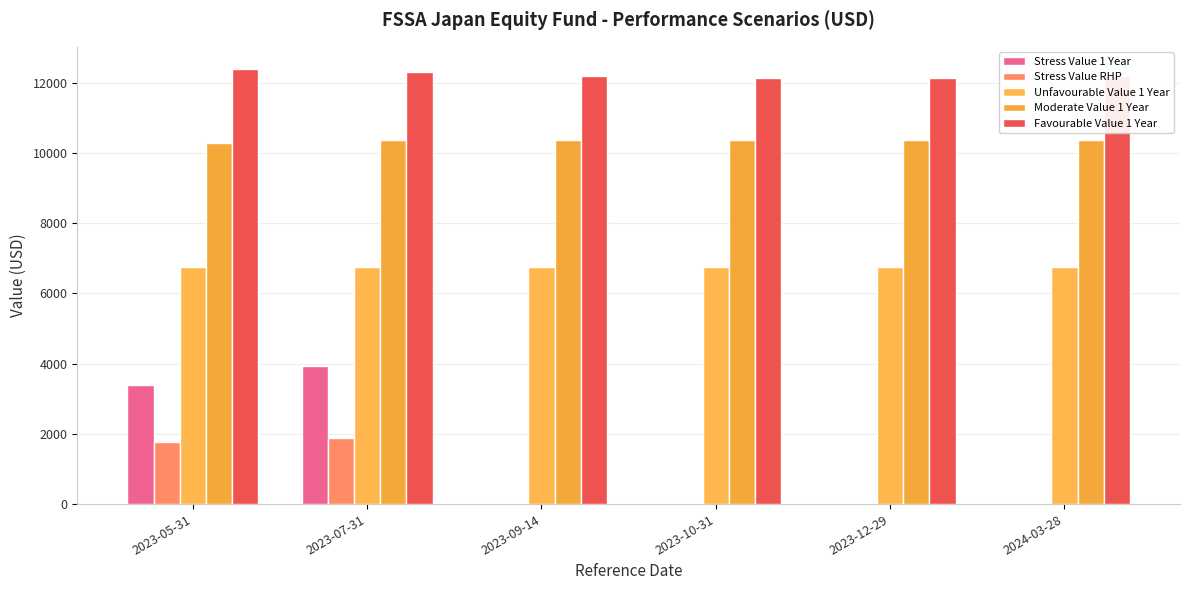

What is the label of the 5th bar from the right?

2023-07-31